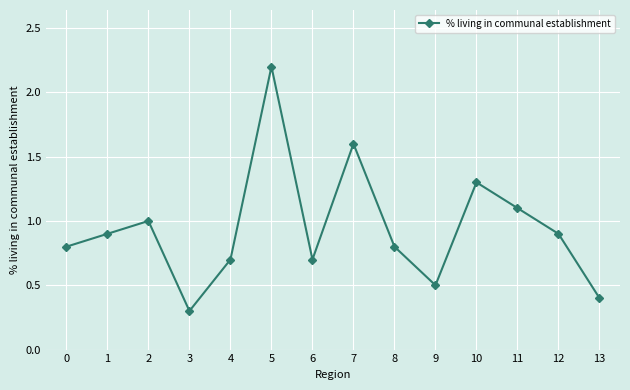

What is the value of the 4th point from the left?

0.3